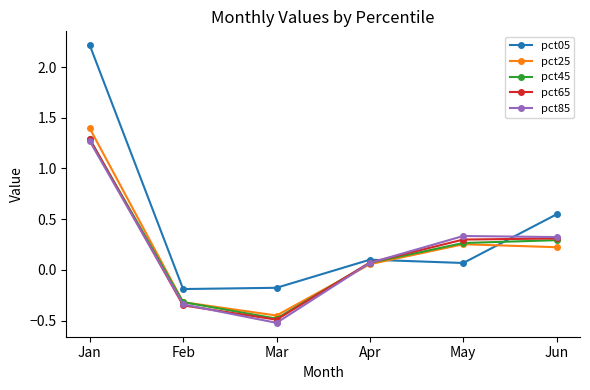

What are all the series names shown in the legend?

pct05, pct25, pct45, pct65, pct85